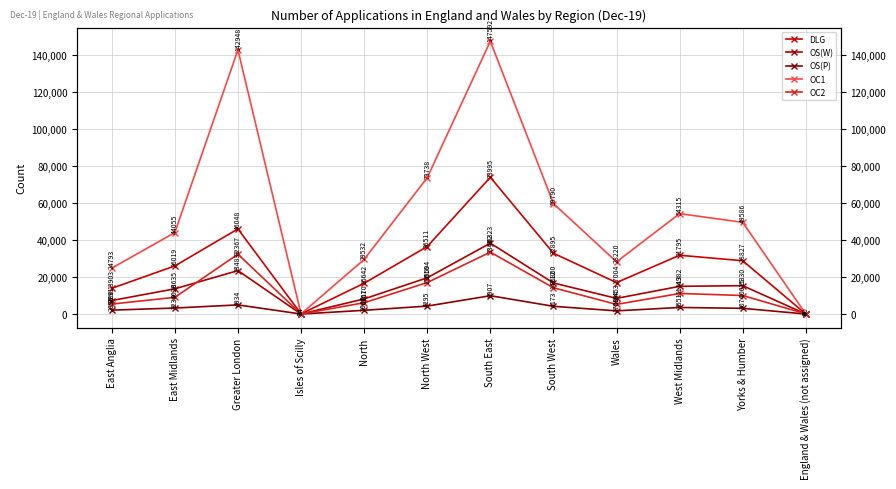

Which series has the largest total across all categories?

OC1